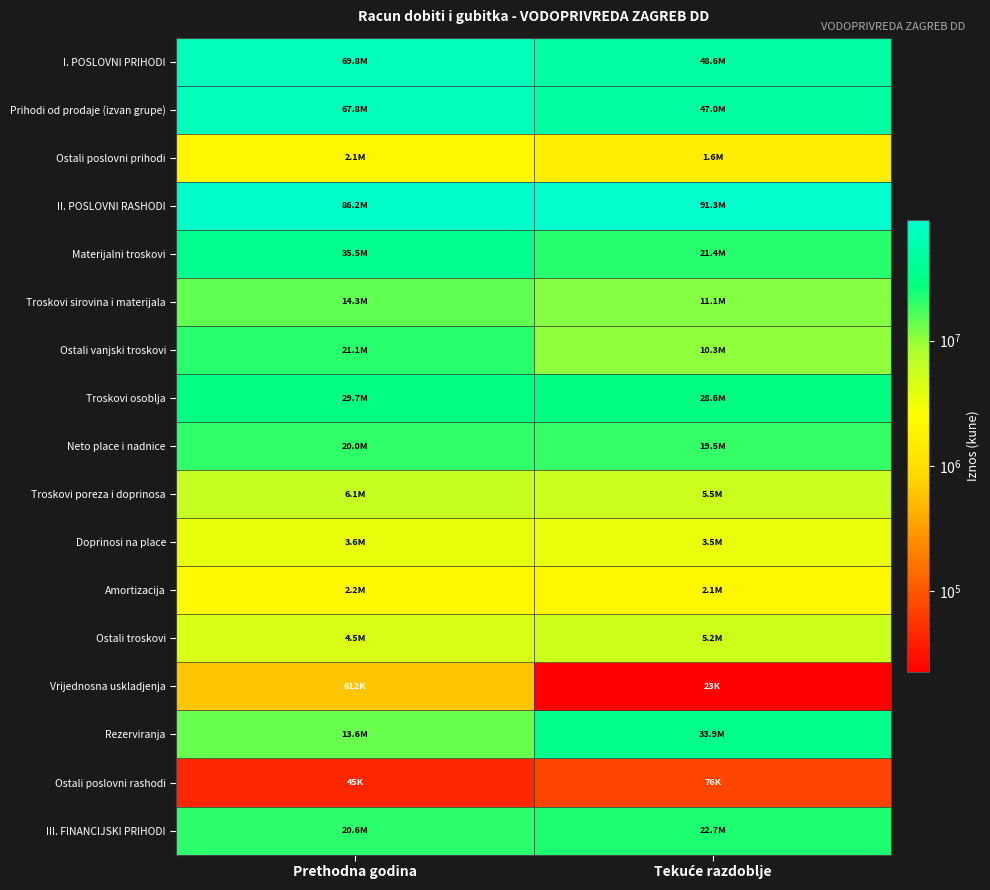

At how many categories does at least one series exceed 10092777?

2